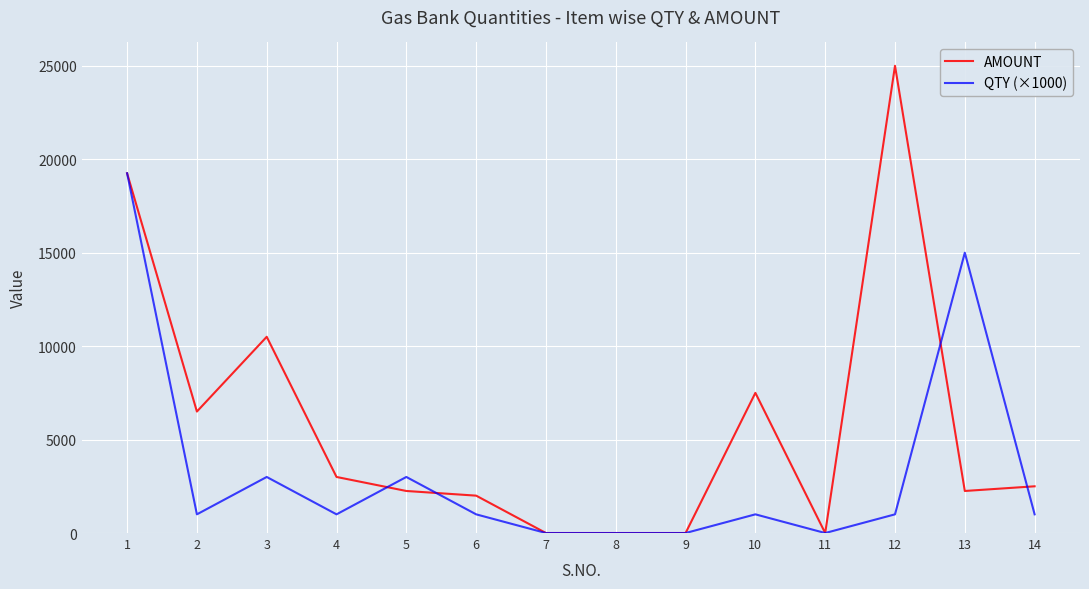

At how many categories does at least one series exceed 15866?

2